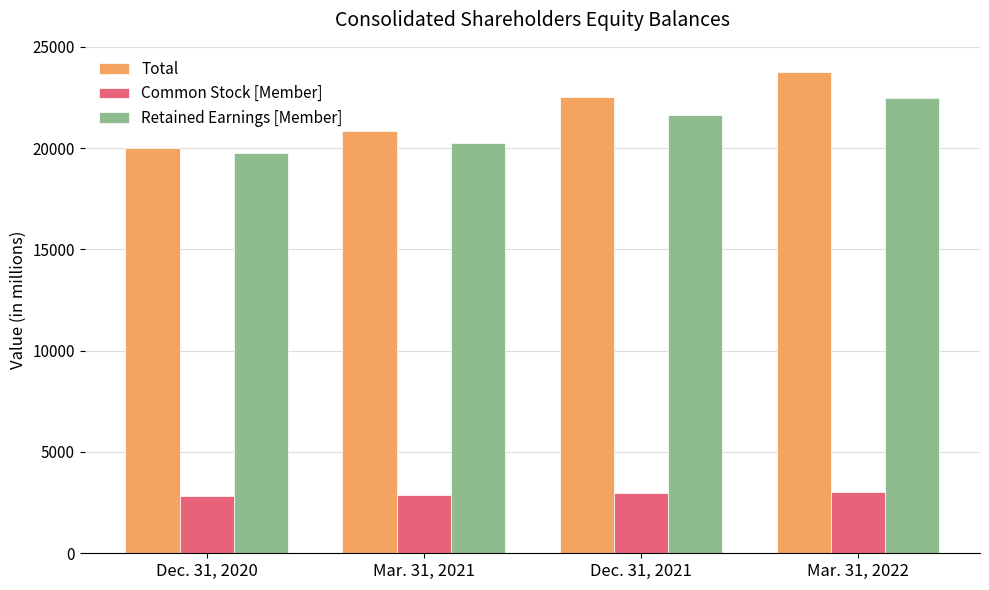

At how many categories does at least one series exceed 6072?

4